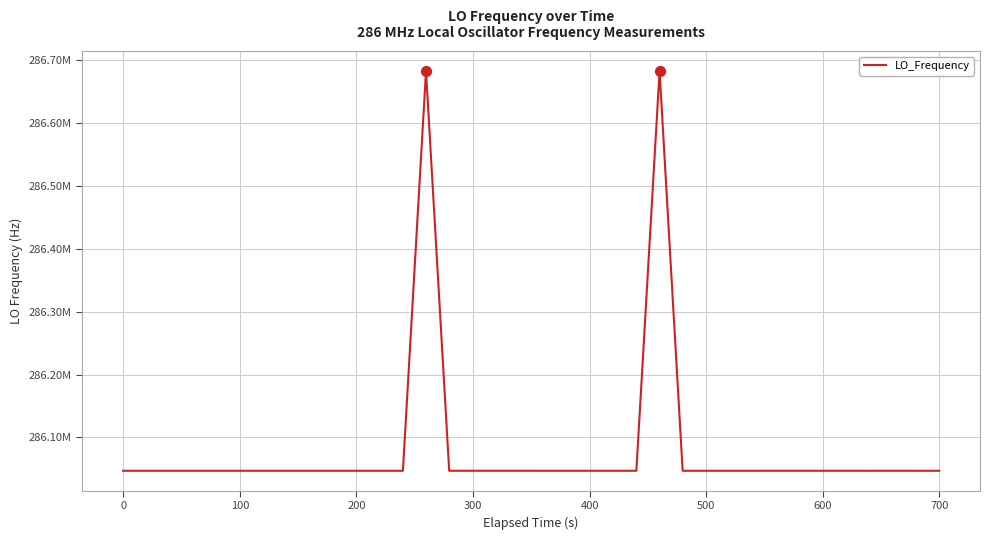

Is this an area chart (filled region under the line)?

No